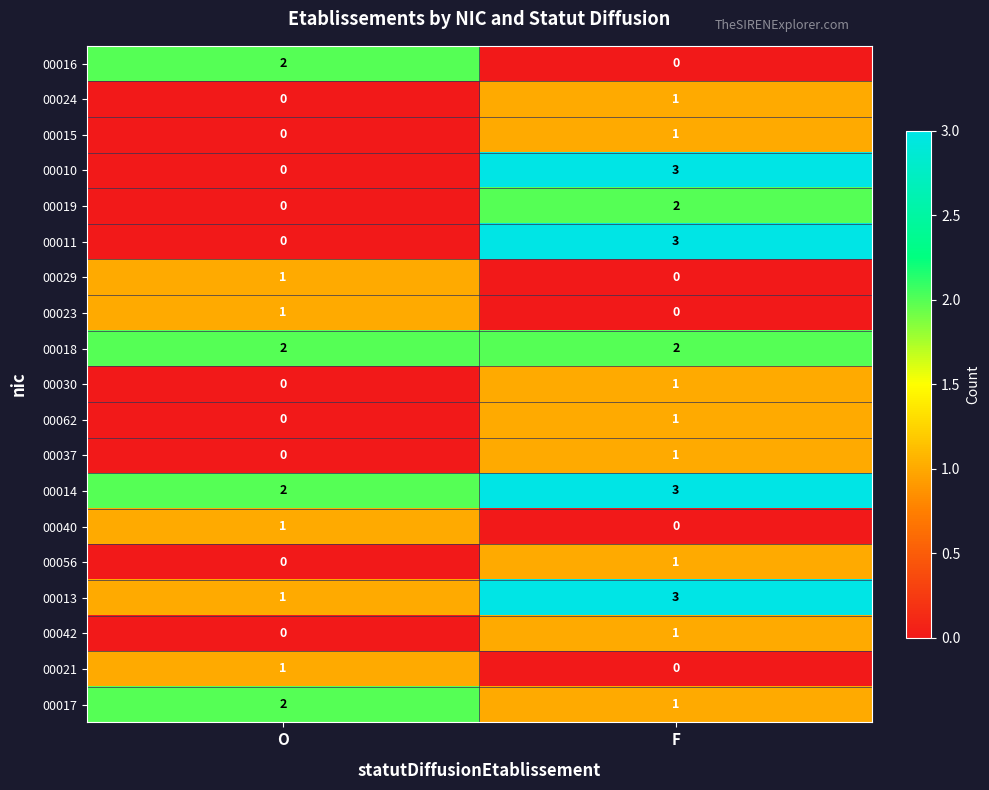

Which series has the largest total across all categories?

00014